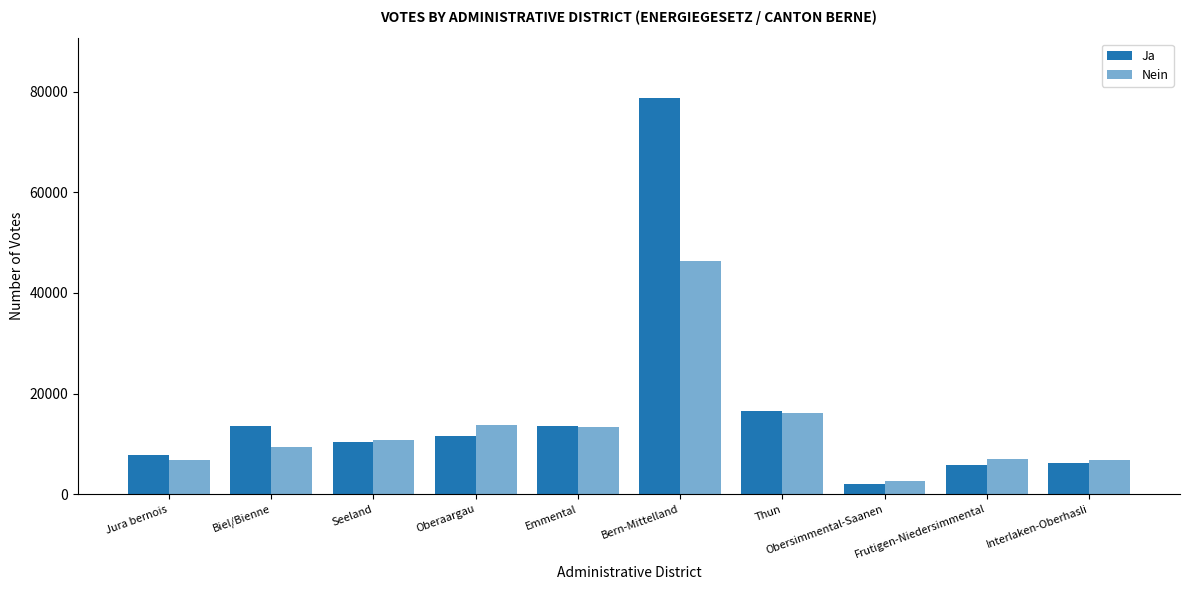

How many values in the Ja series are below 11611?

5